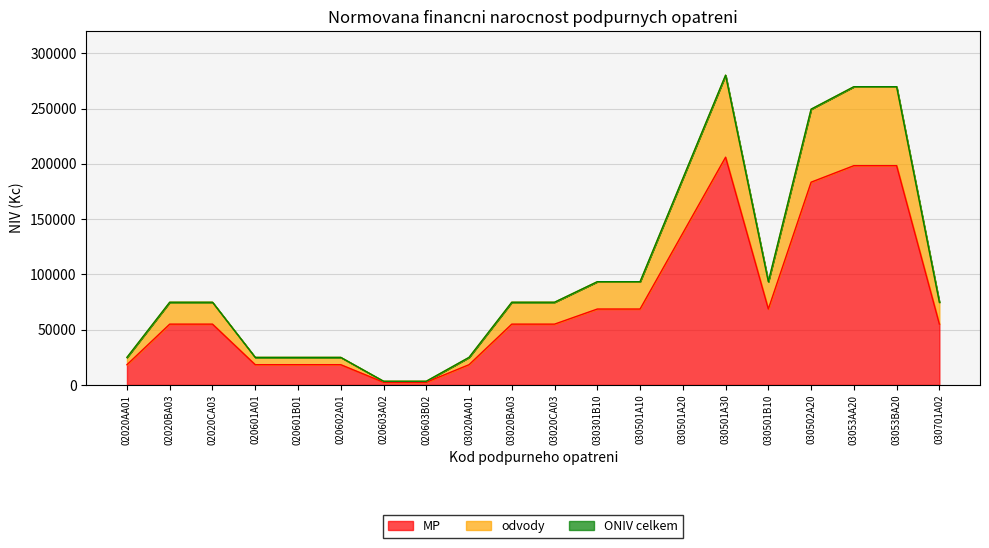

The value of MP at 02020BA03 is 55045. True or false?

True